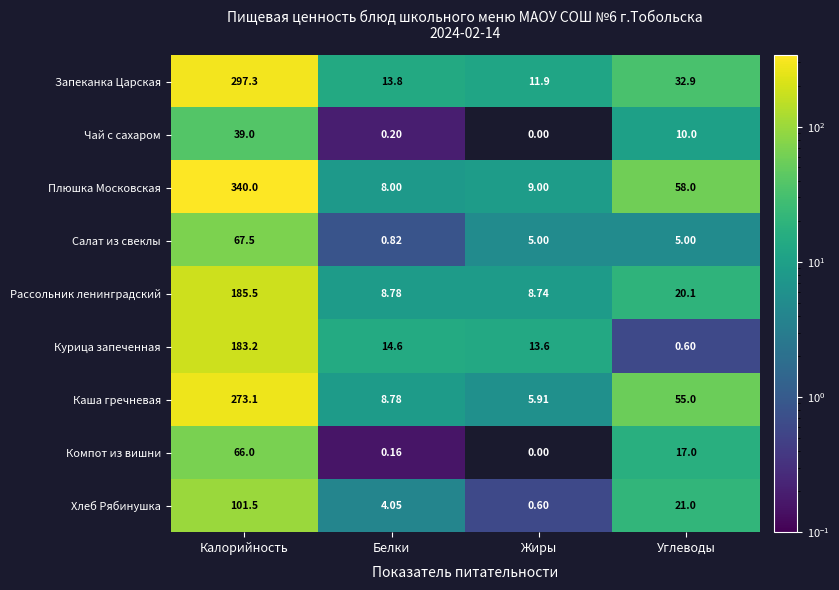

At which label does Запеканка Царская first exceed 32?

Калорийность